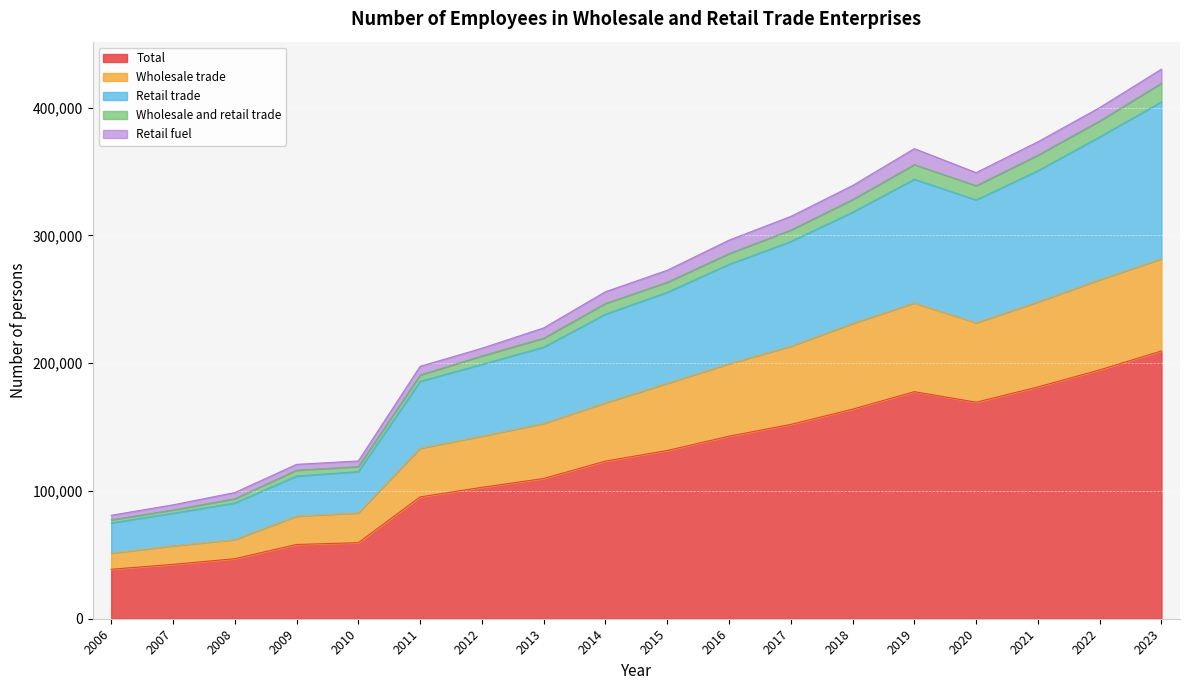

What is the value of the Total point at the 2nd from the left?

42537